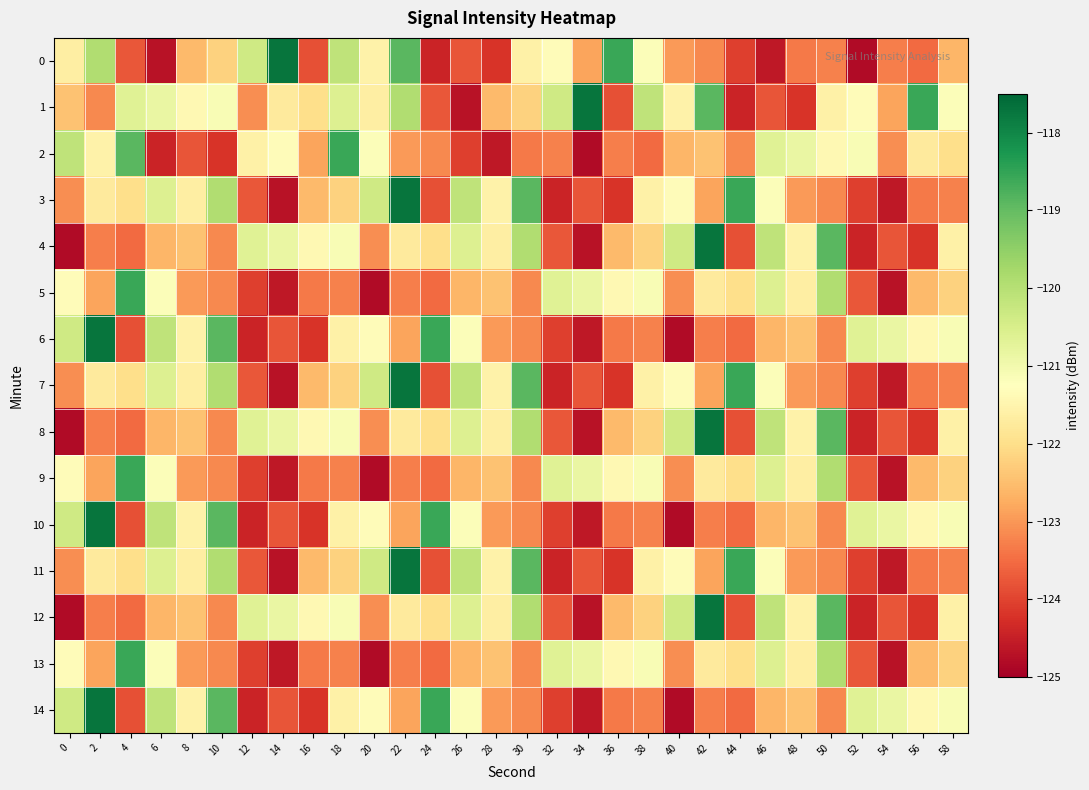

At which category is the sum across all series the highest?

22